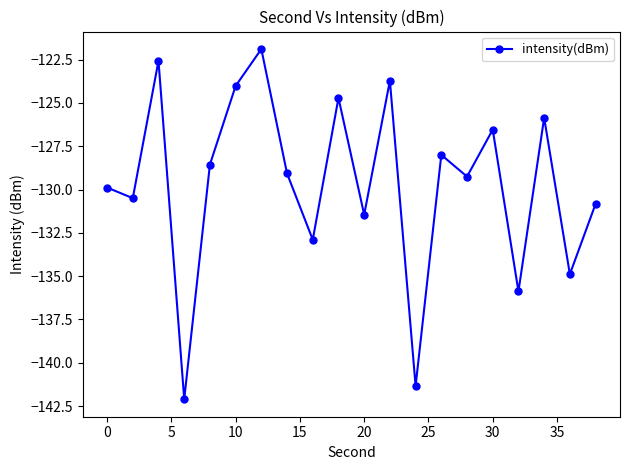

What is the smallest value displayed?

-142.1